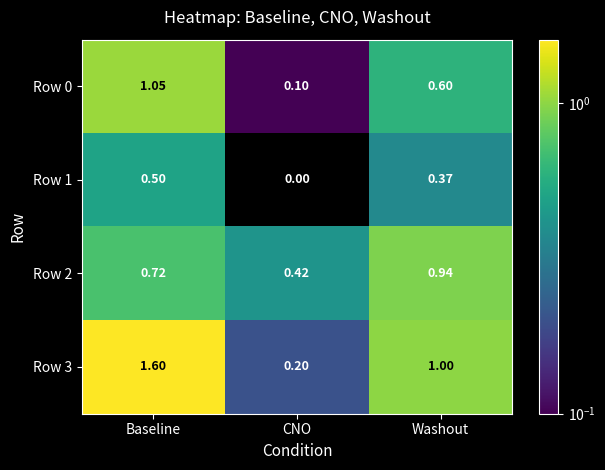

At which label is Row 0 closest to 0?

CNO